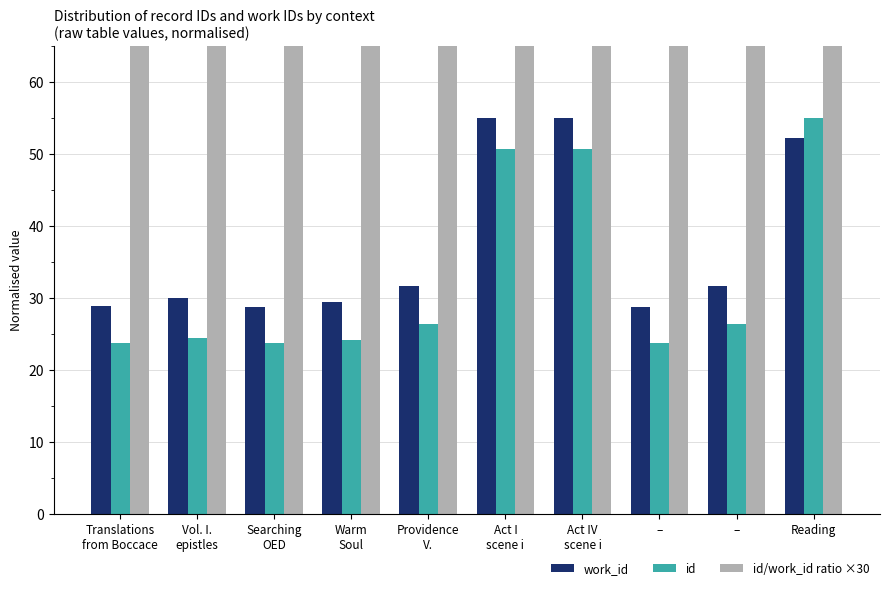

The work_id series shows 80.0 at Act I
scene i. True or false?

False